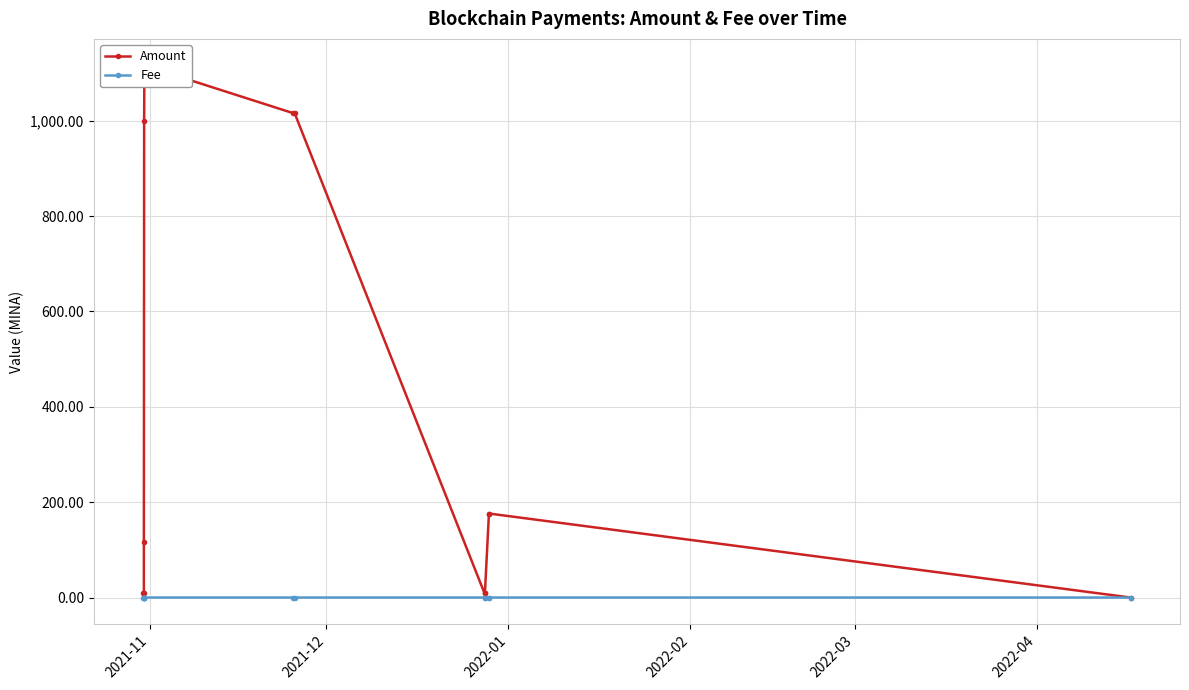

True or false: Amount and Fee cross at least once.

True